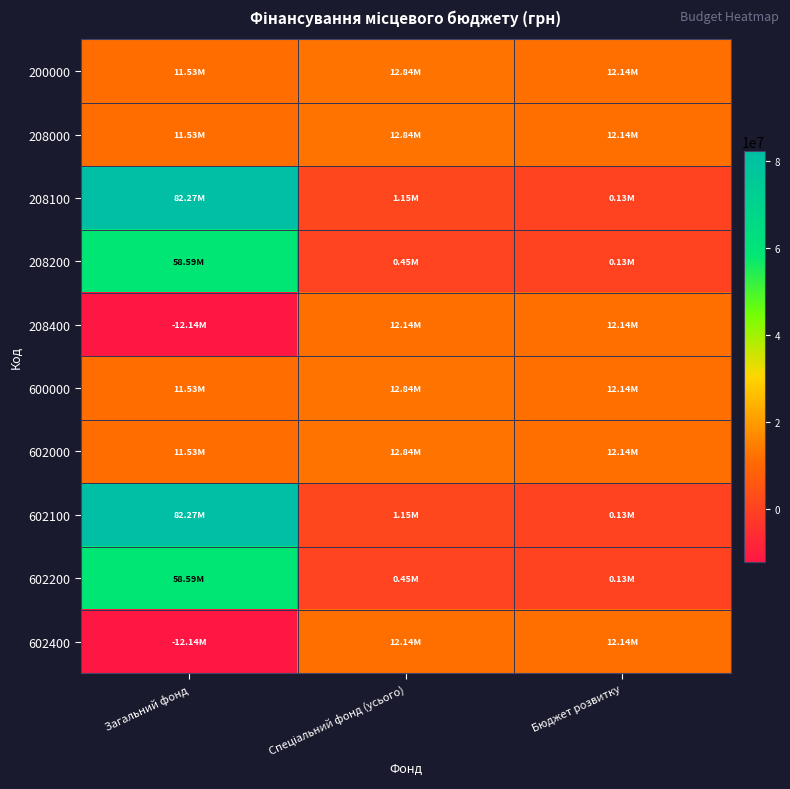

Between Загальний фонд and Спеціальний фонд (усього), which series saw the biggest shift?

208100